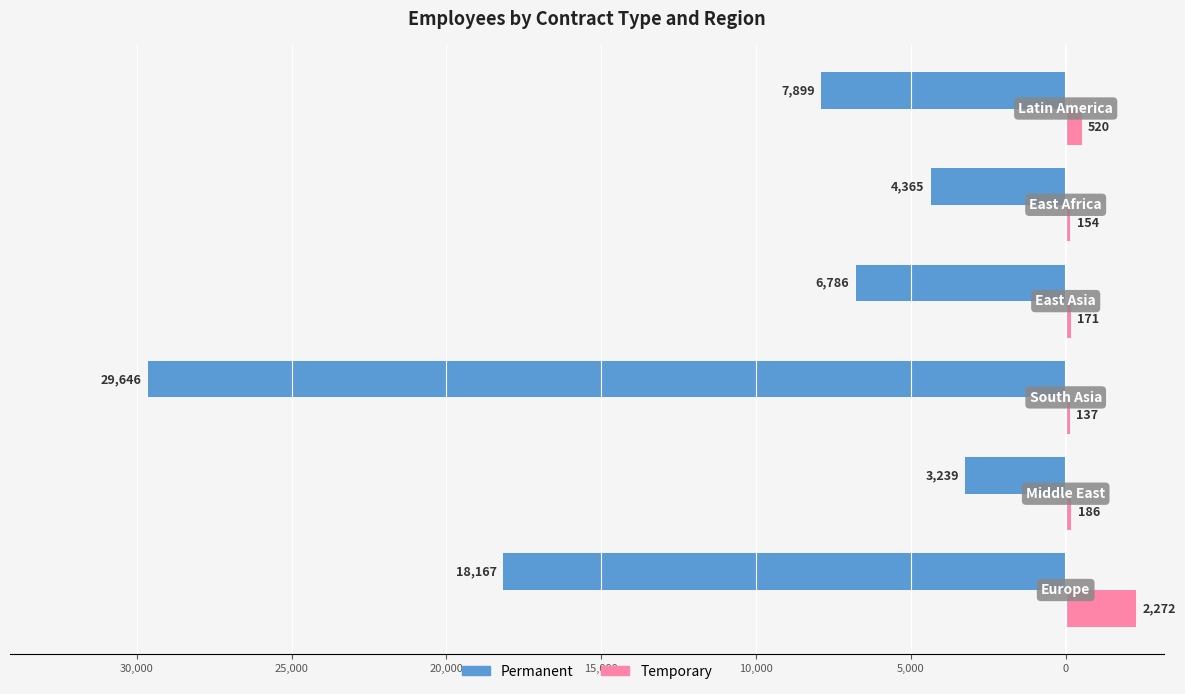

What are all the series names shown in the legend?

Permanent, Temporary